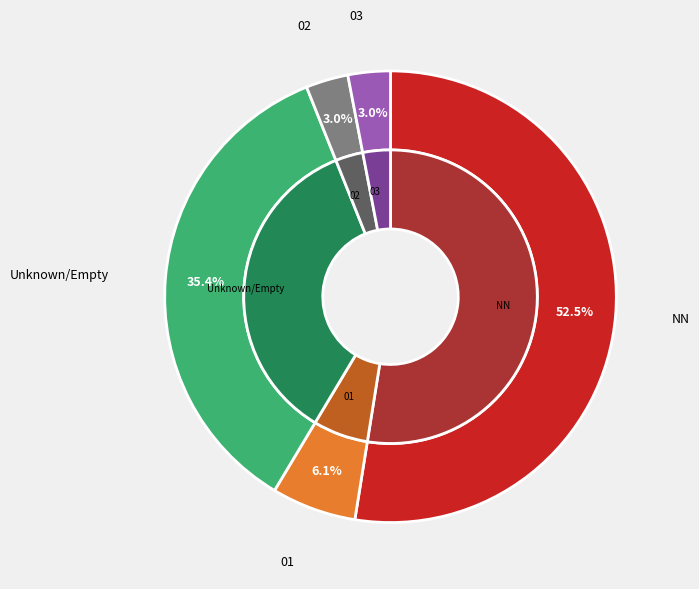

What is the majority slice?

NN